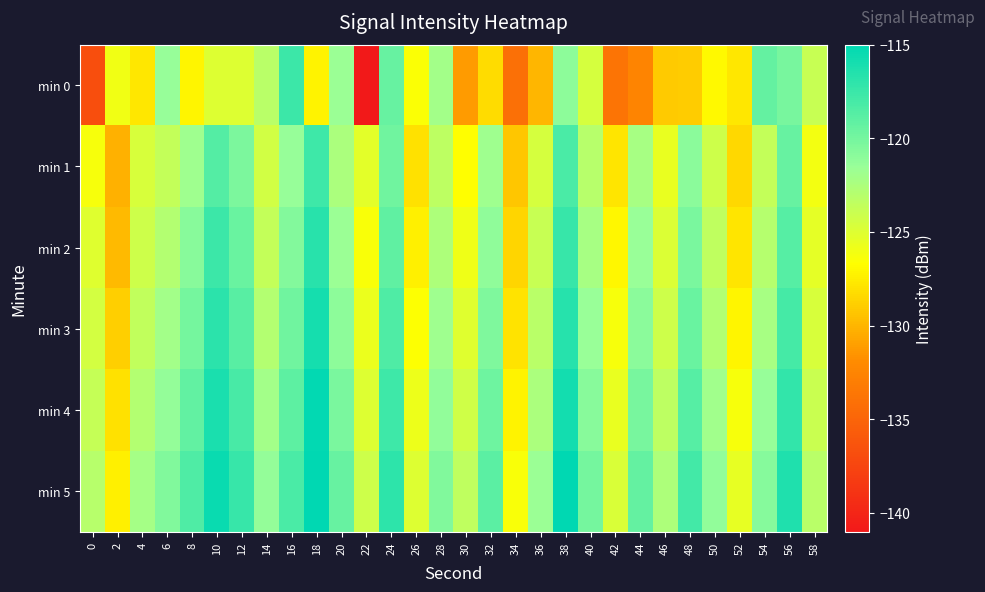

Count the number of categories in the chart.

30